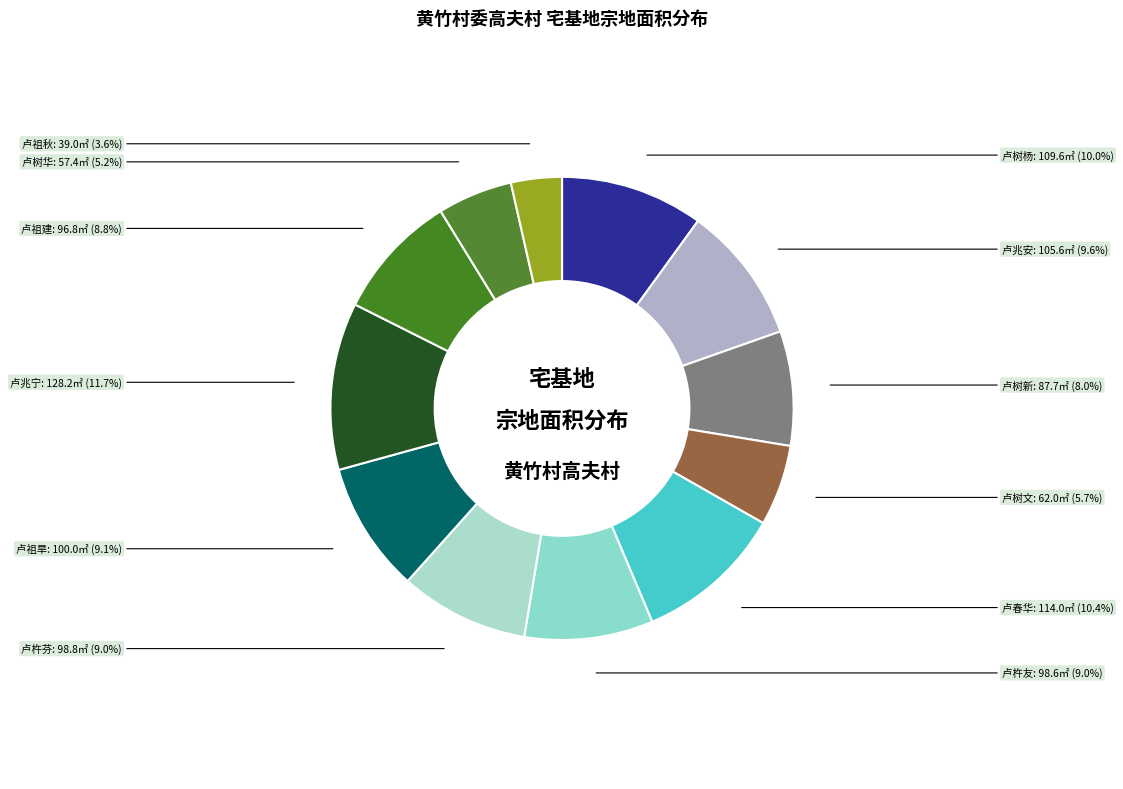

Which slice is the largest?

卢兆宁